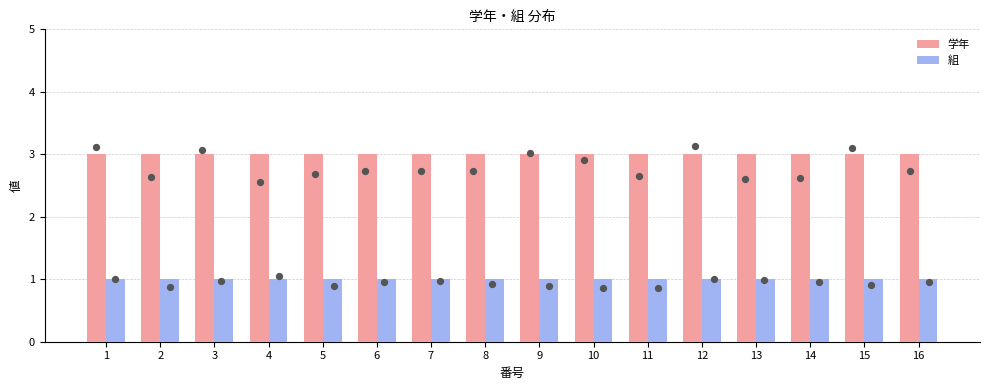

Which series has the largest Y range (max minus min)?

学年